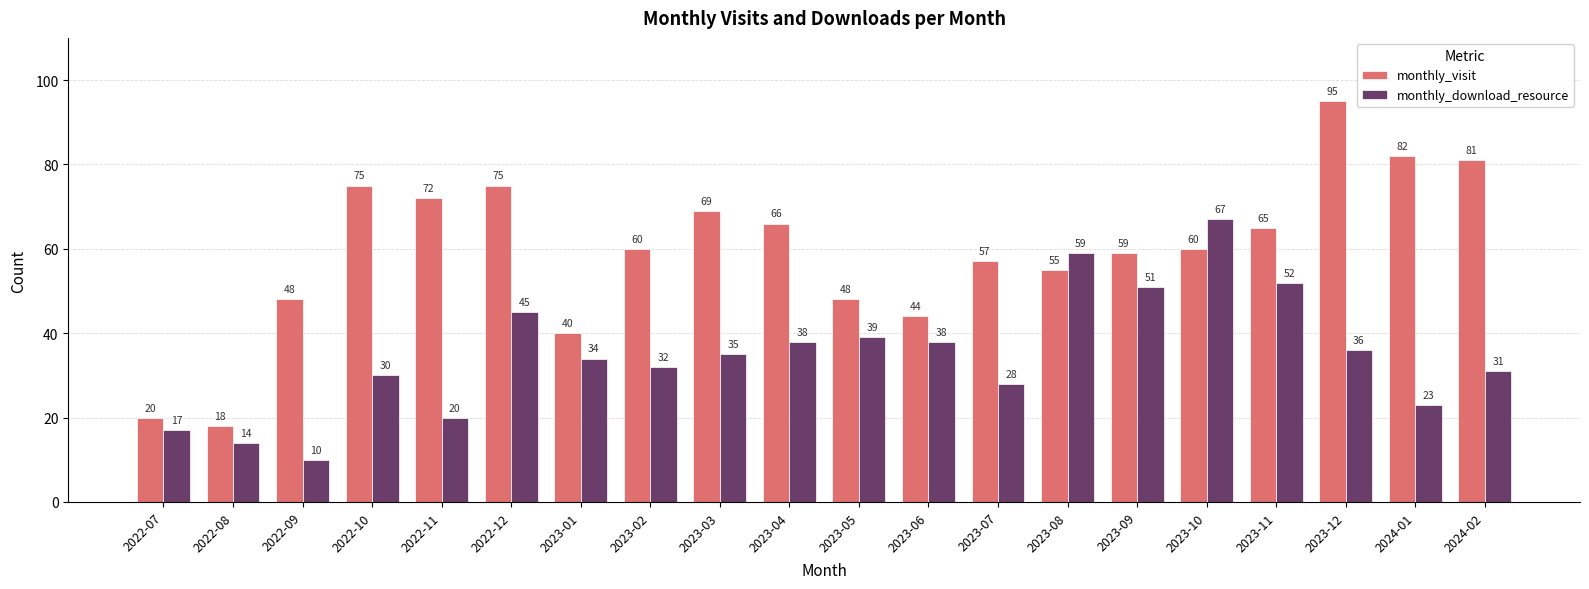

Rank the series by their maximum value, from lowest to highest.

monthly_download_resource, monthly_visit